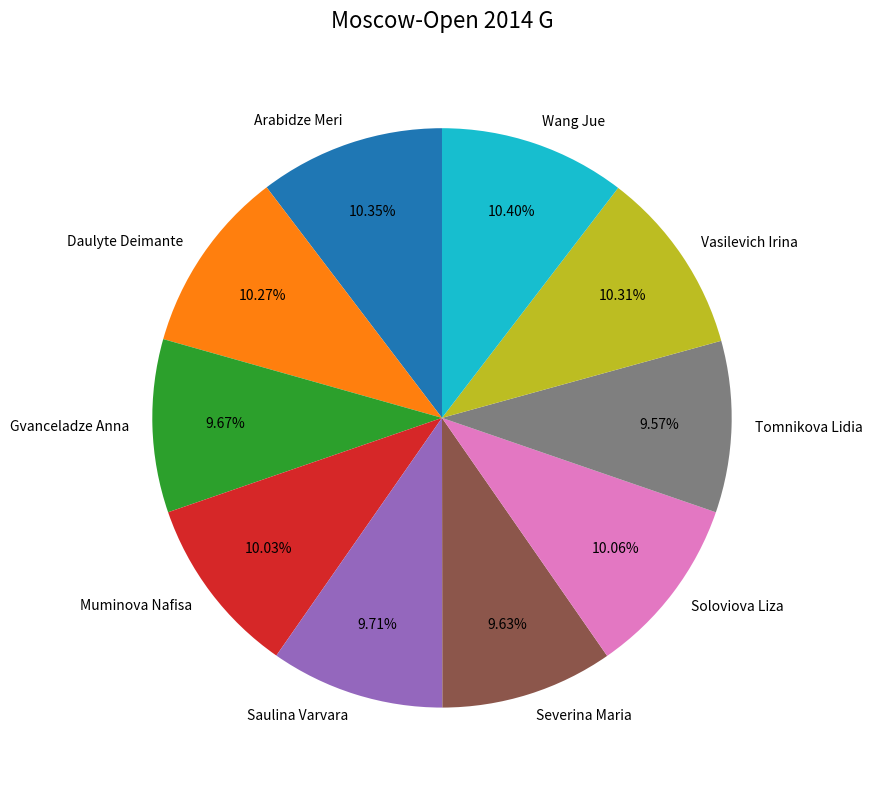

How many segments does this pie chart have?

10